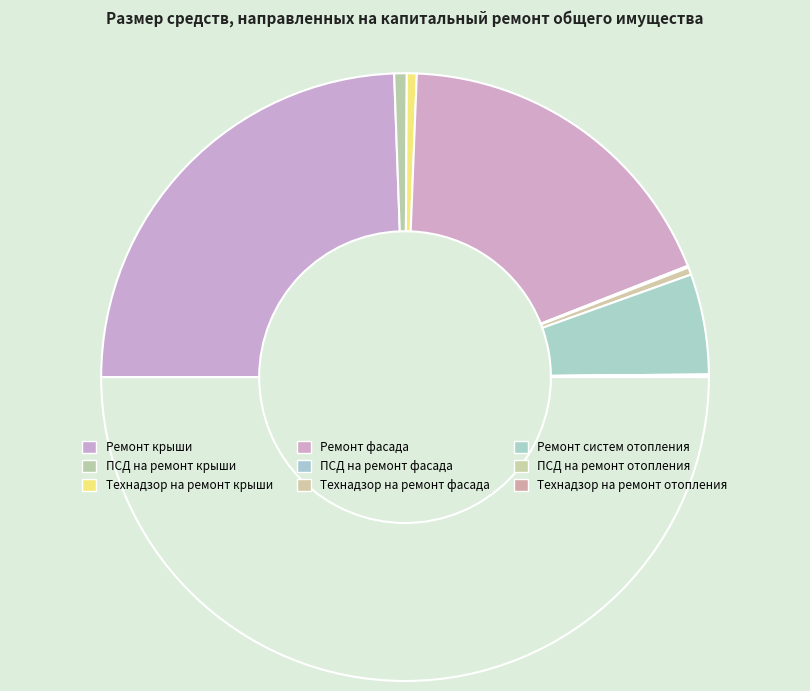

How many segments does this pie chart have?

9